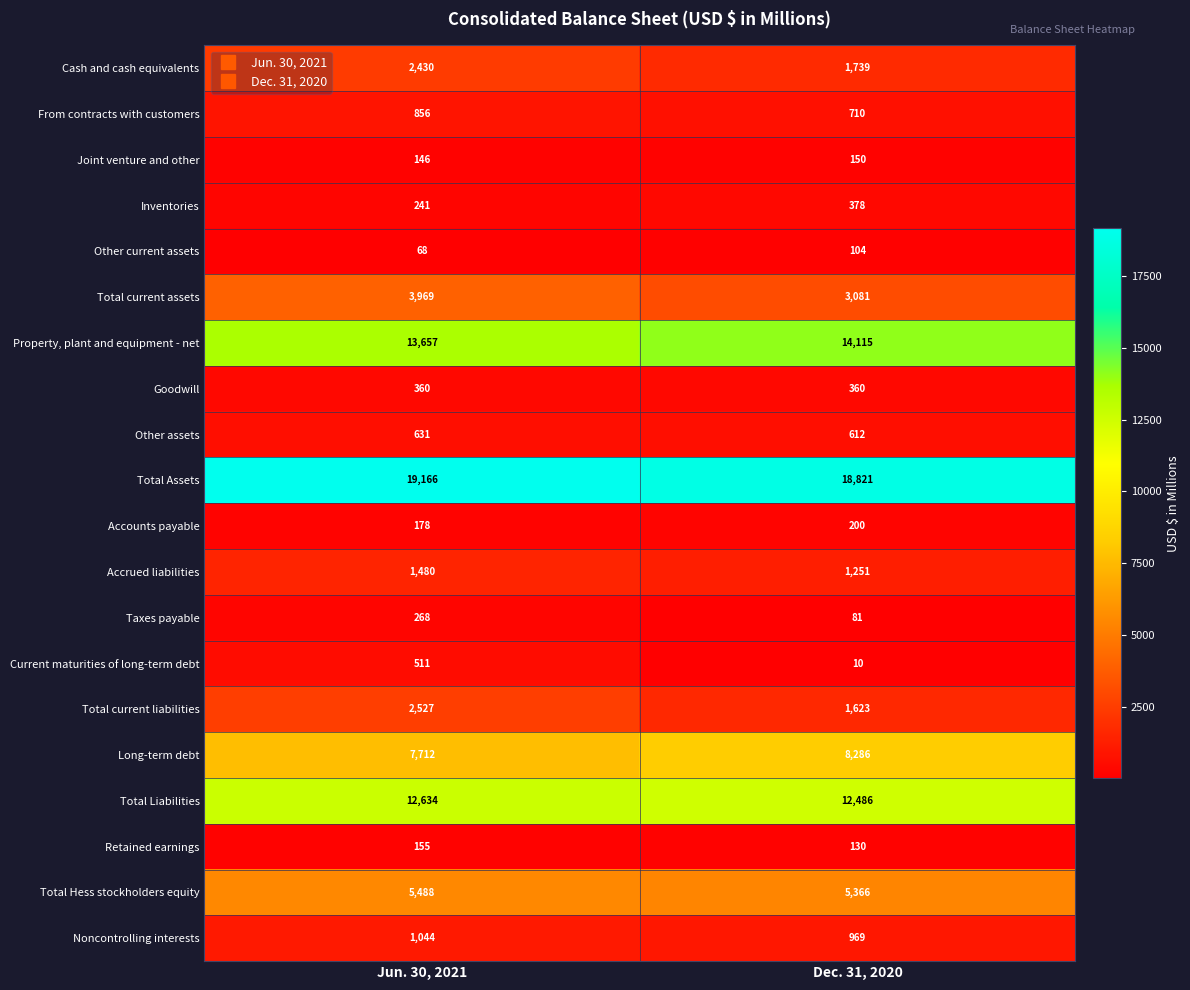

What is the difference between the maximum and minimum values in the Other assets series?

19